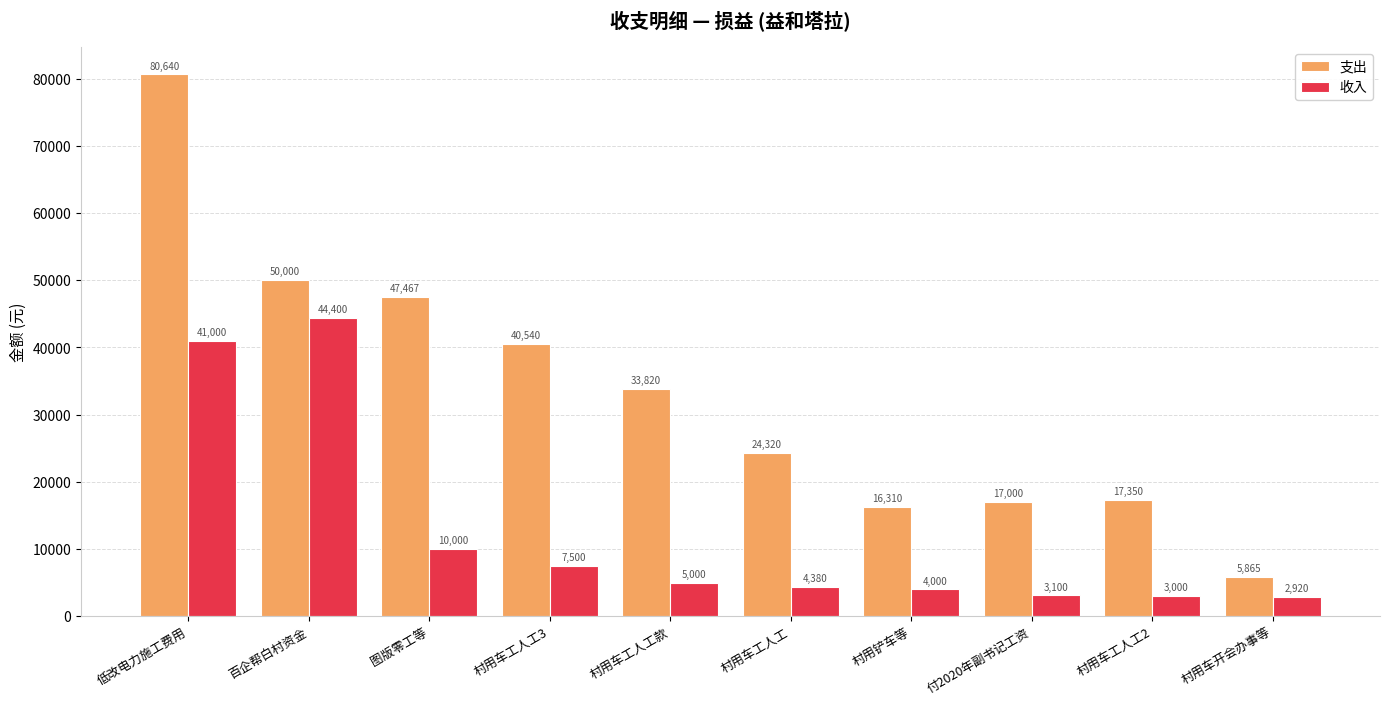

What is the spread (max minus min) of values at 村用车工人工3?

33040.0